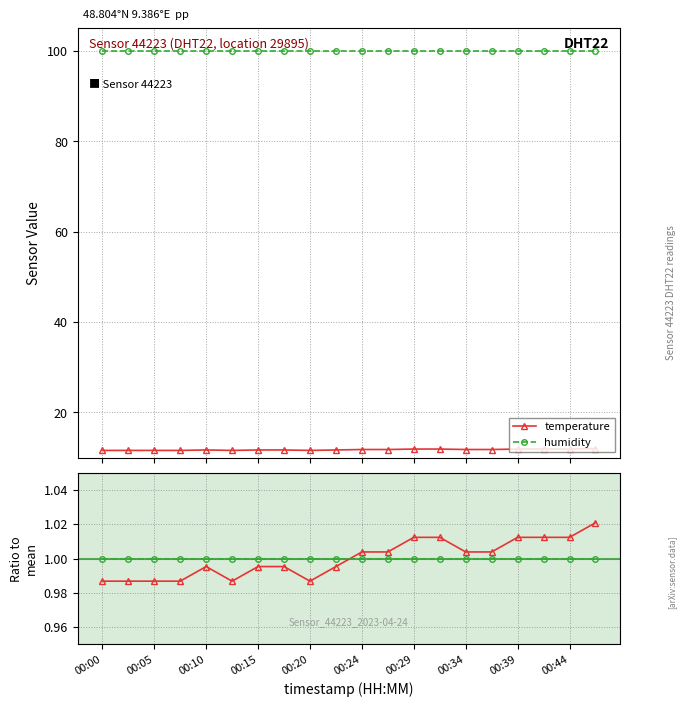

True or false: humidity and temperature cross at least once.

False